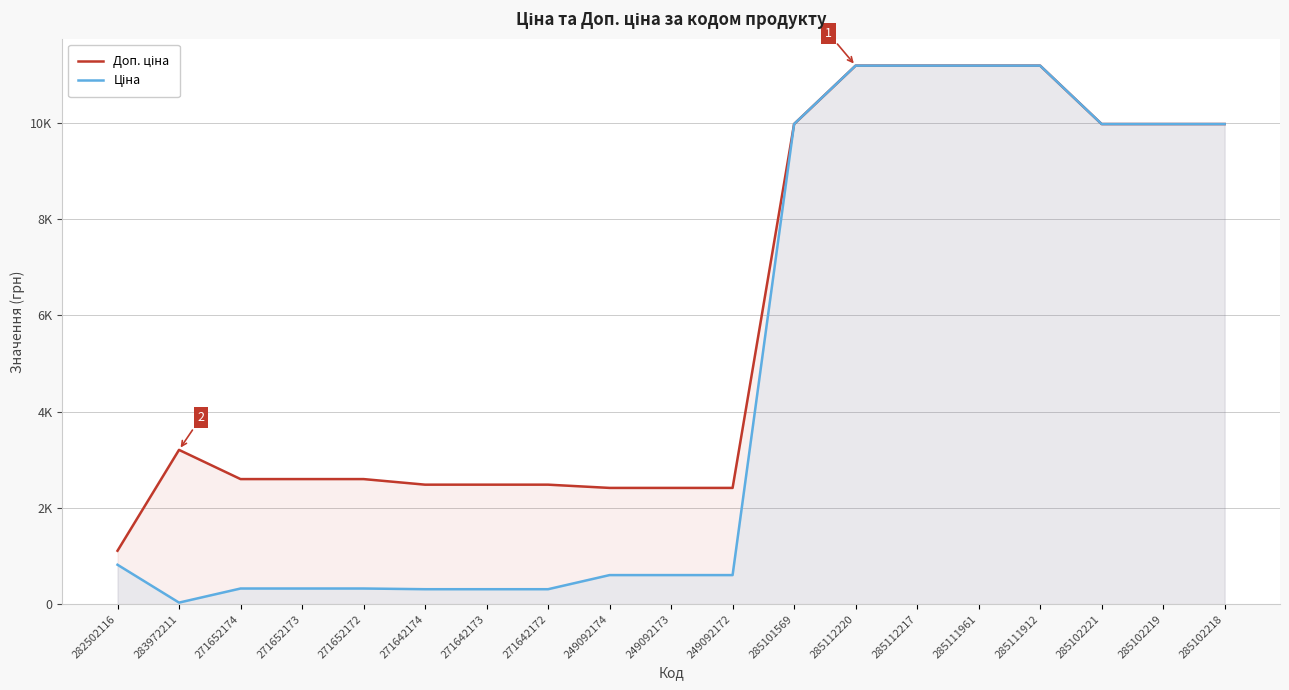

Which category has the highest value in the Доп. ціна series?

285112220